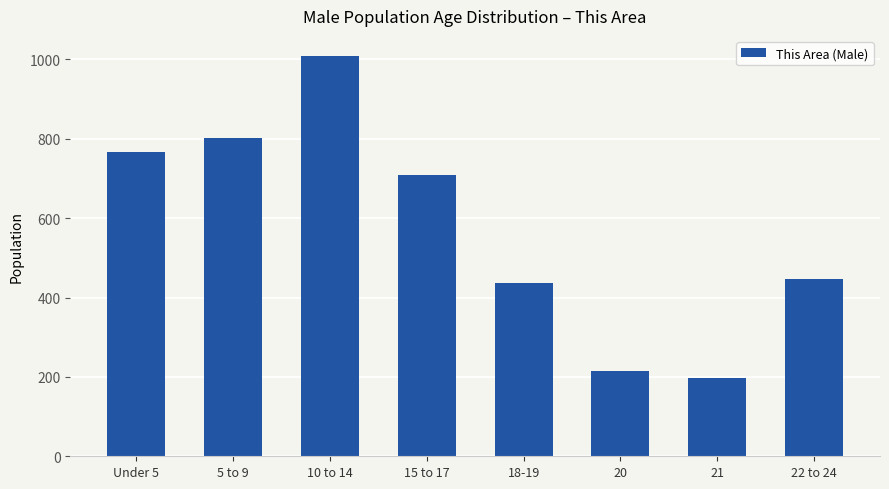

What is the greatest value displayed?

1009